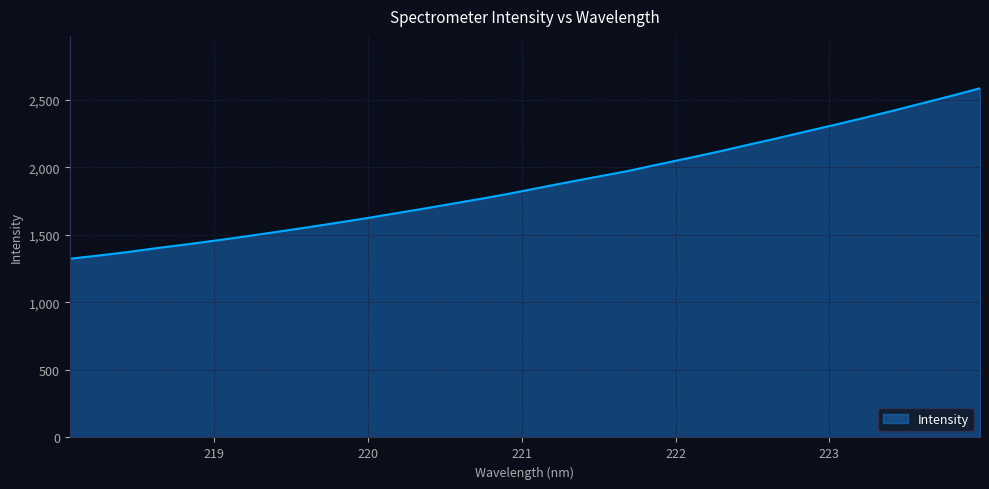

How many lines are shown in the chart?

1